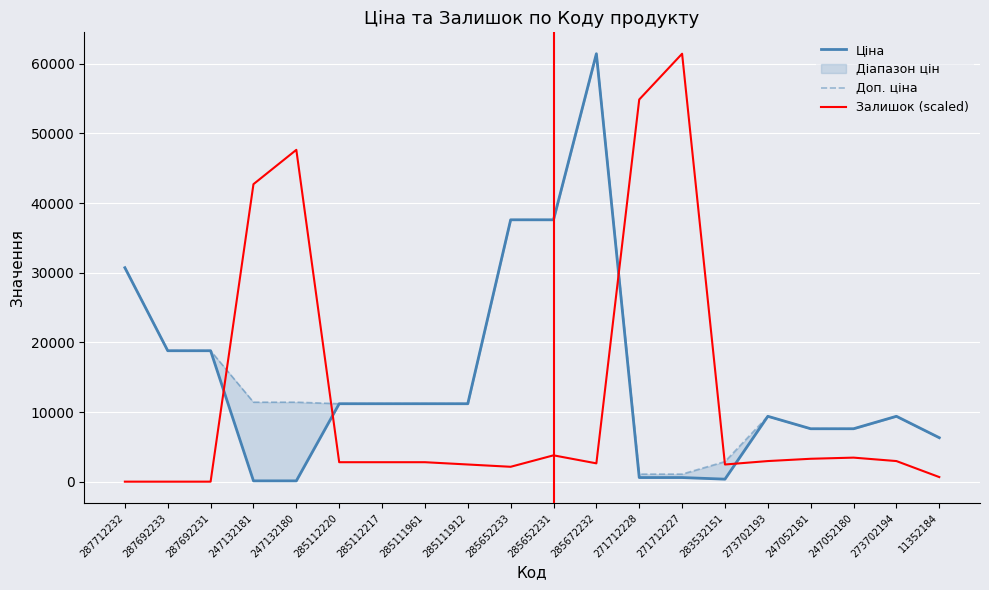

How many lines are shown in the chart?

3